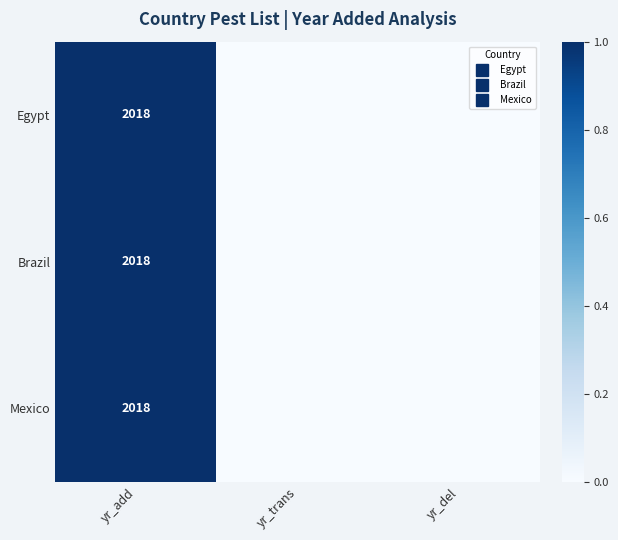

Rank the series at yr_add from highest to lowest value.

Egypt, Brazil, Mexico